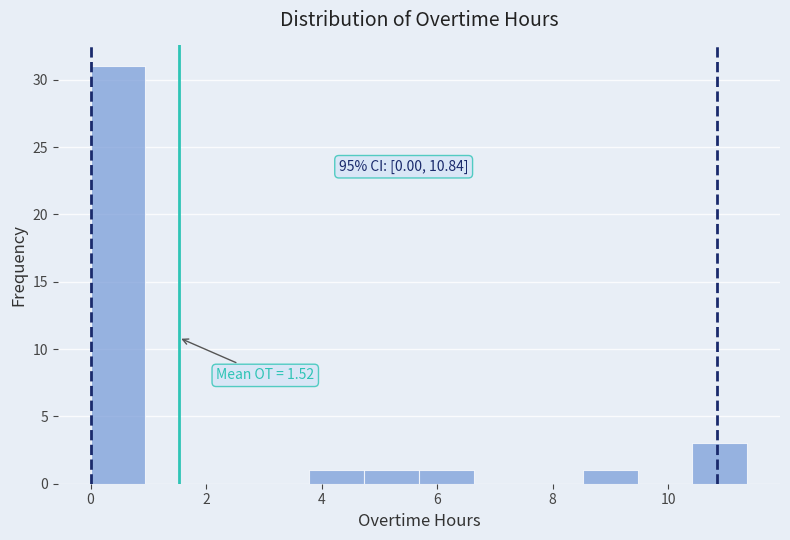

Over which range of the x-axis is the bar tallest?

0.0 to 1.0